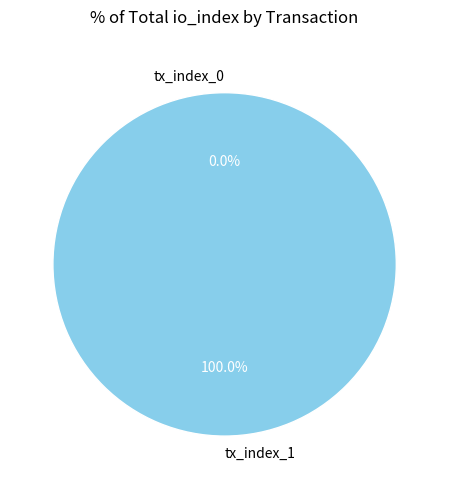

To the nearest percent, what is the average slice percentage?

50%